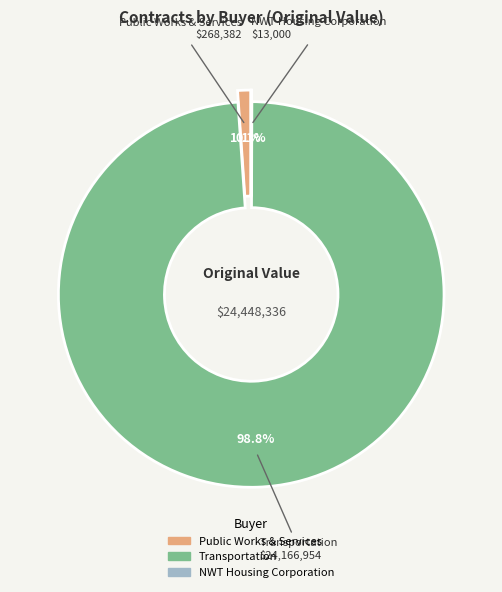

Which slice represents more than half of the pie?

Transportation